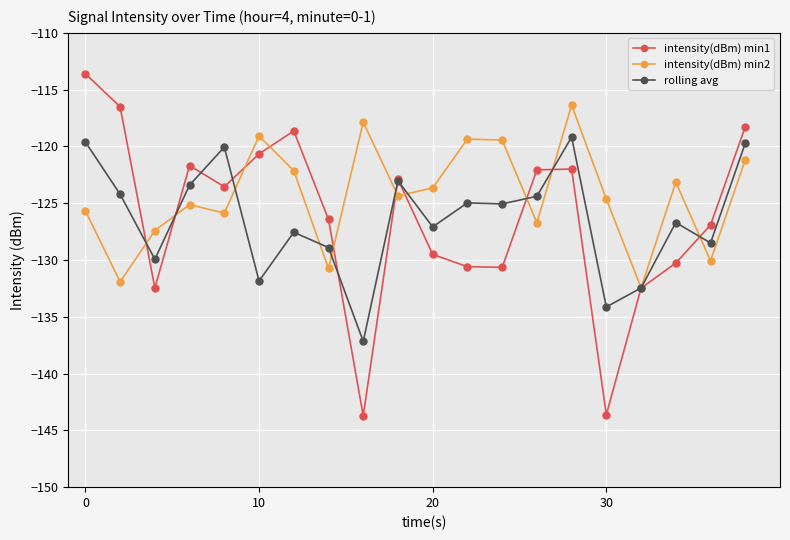

What is the maximum value shown in the chart?

-113.6